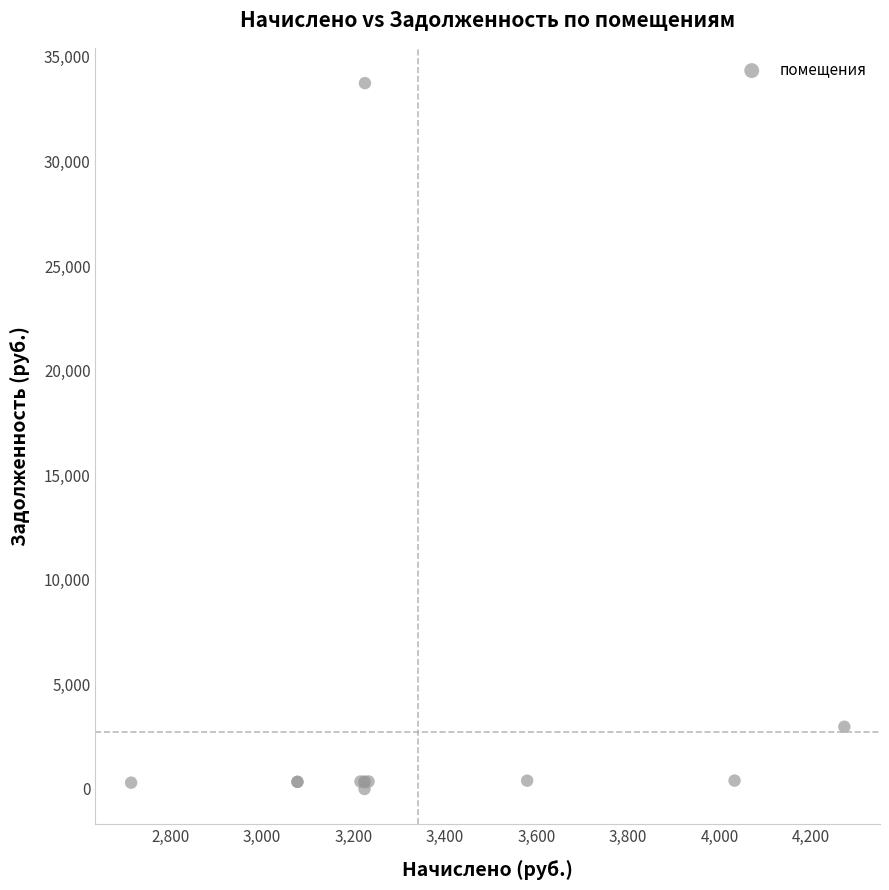

What Y value in the scatter plot is closest to 16872?

2974.8